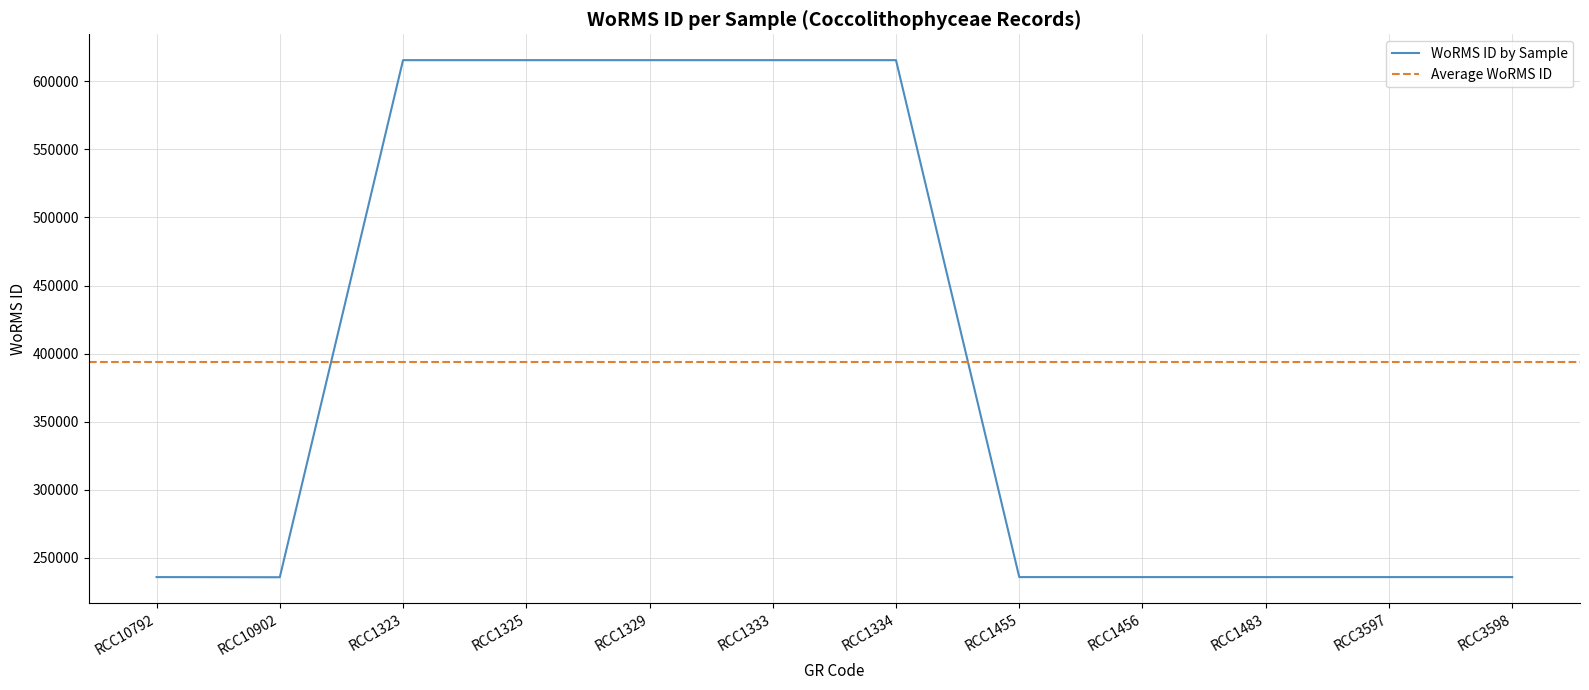

How many data points does each series have?

12